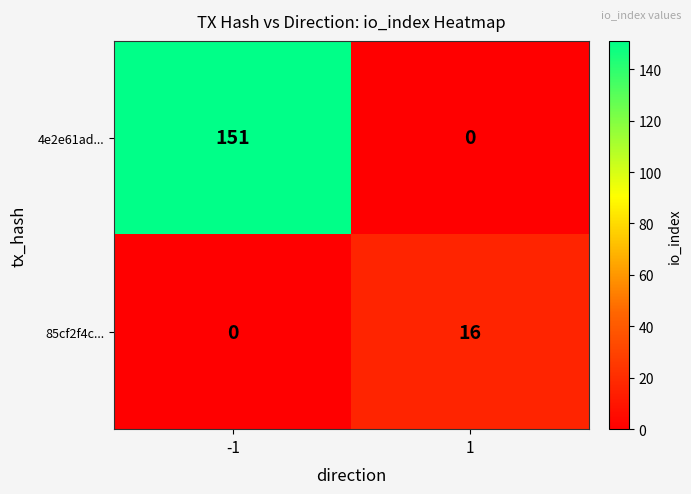

The value of 4e2e61ad... at 1 is 0. True or false?

True